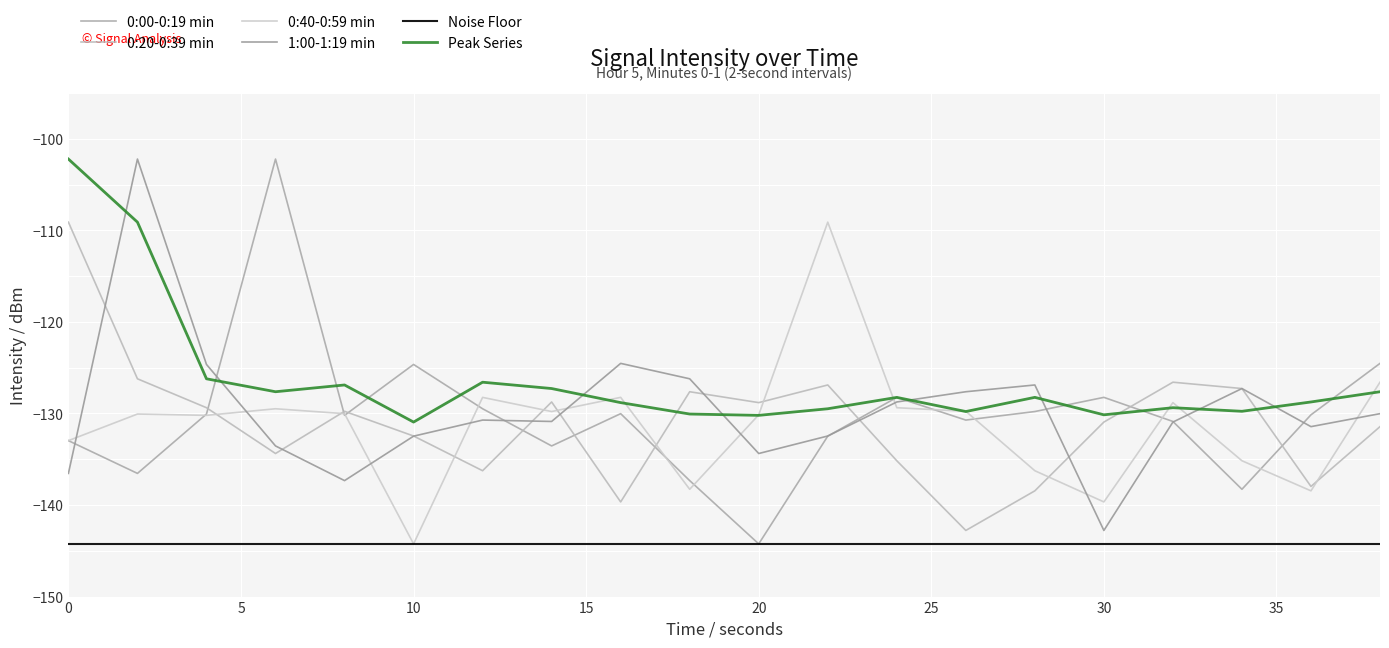

How many lines are shown in the chart?

6